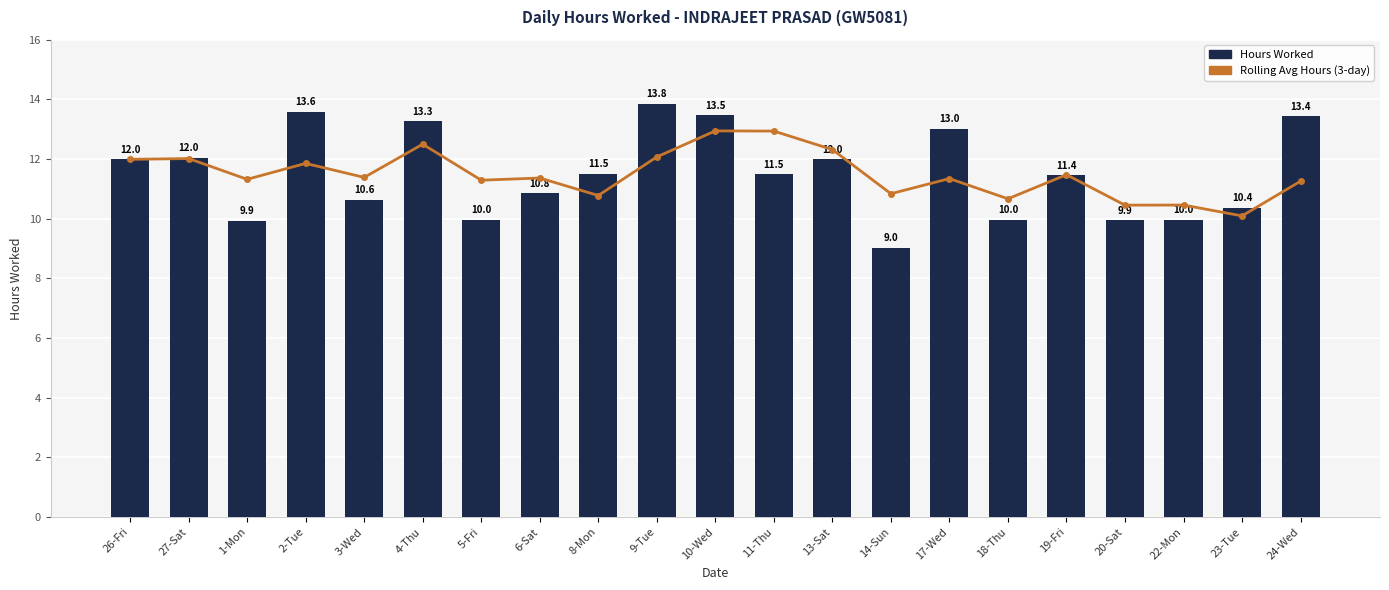

True or false: Rolling Avg Hours (3-day) has a value of 8.6 at 4-Thu.

False